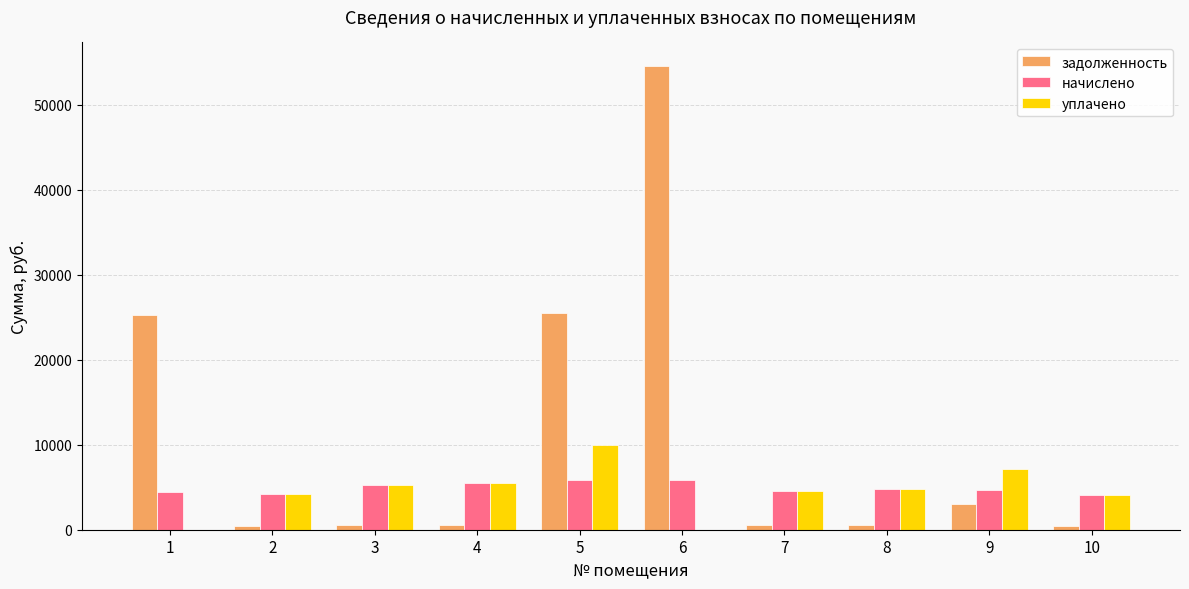

The value of уплачено at 1 is 0.0. True or false?

True